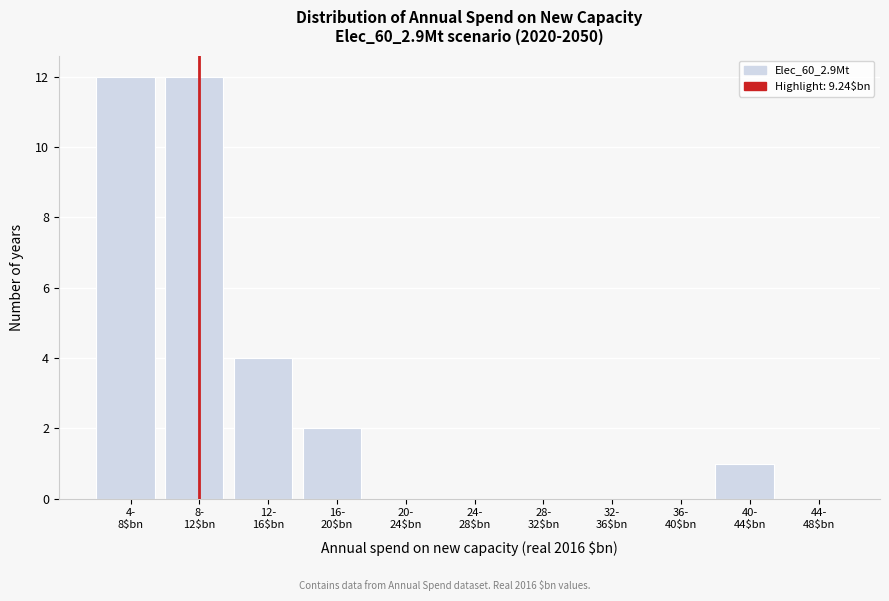

What is the greatest value displayed?

12